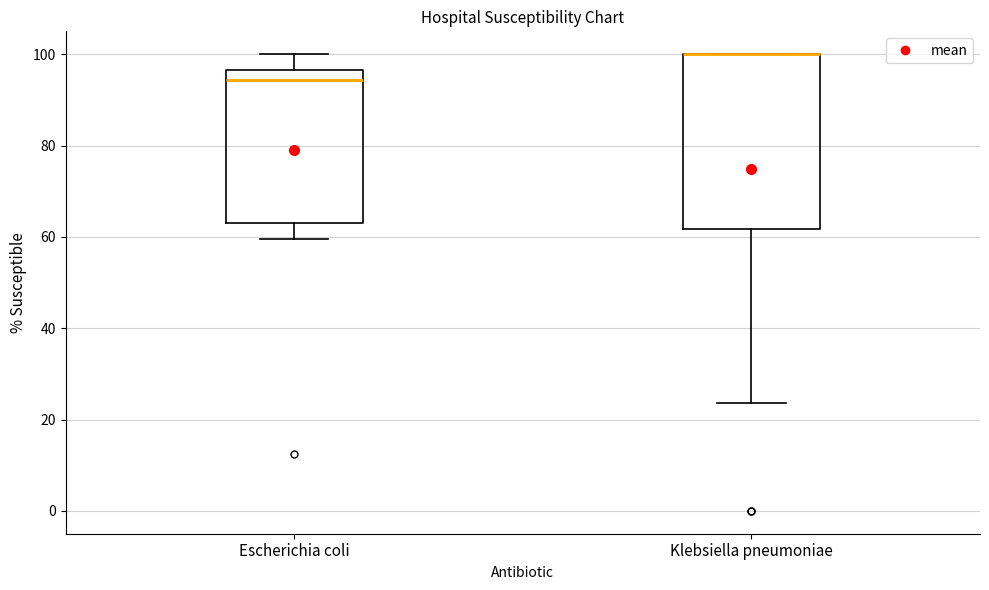

Which box is the tallest, from its lower edge to its upper edge?

Klebsiella pneumoniae